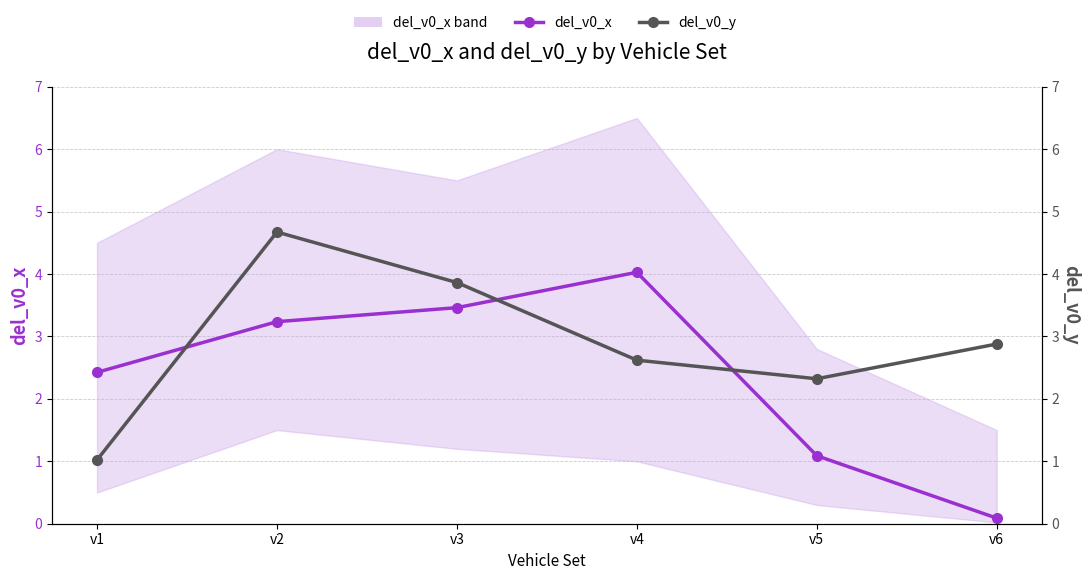

Count the number of categories in the chart.

6